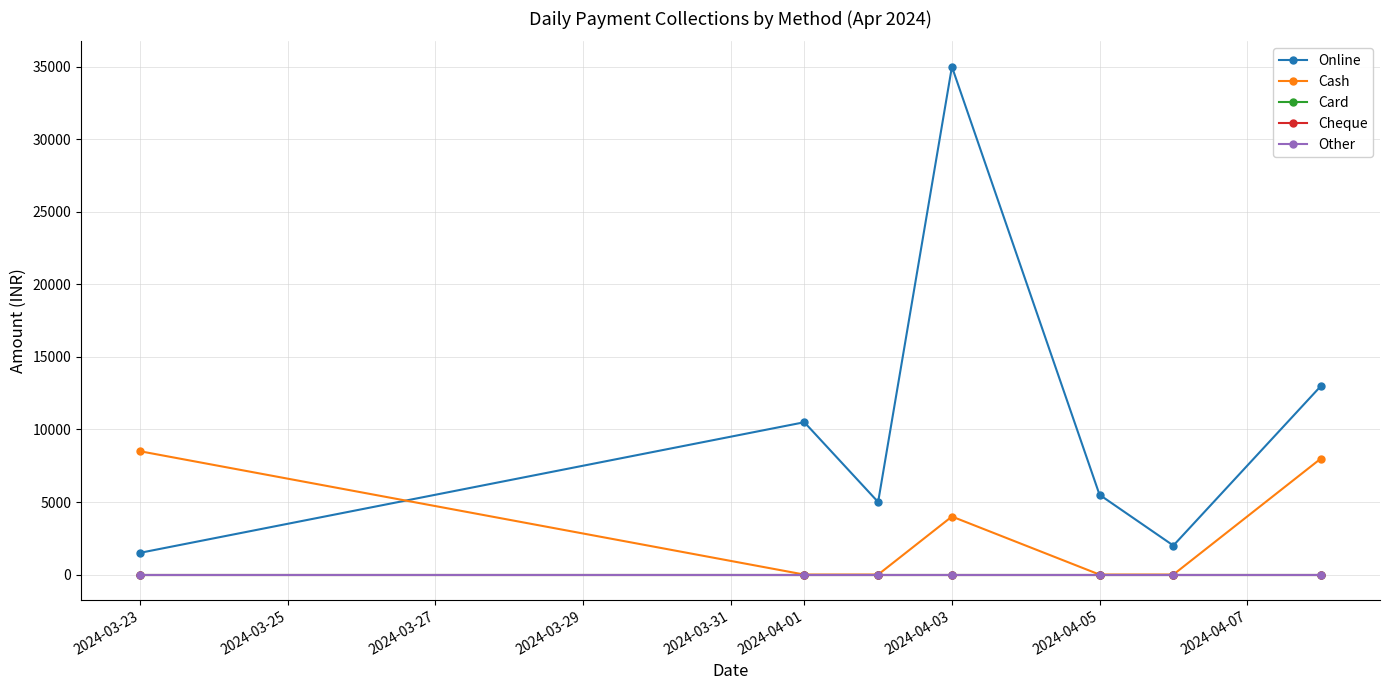

Does the chart have visible grid lines?

Yes